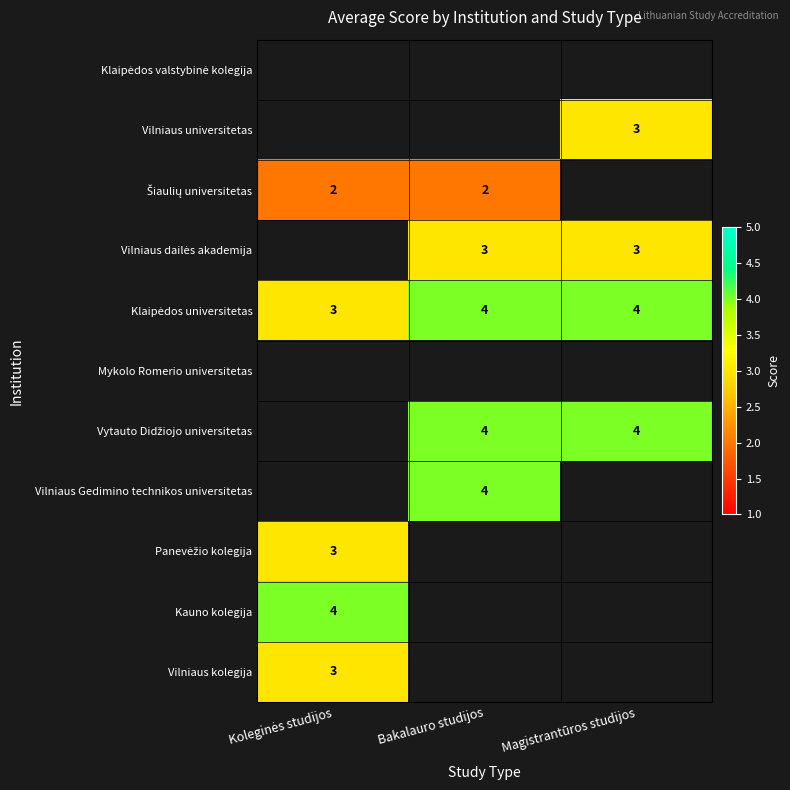

Which series has the largest total across all categories?

Klaipėdos universitetas